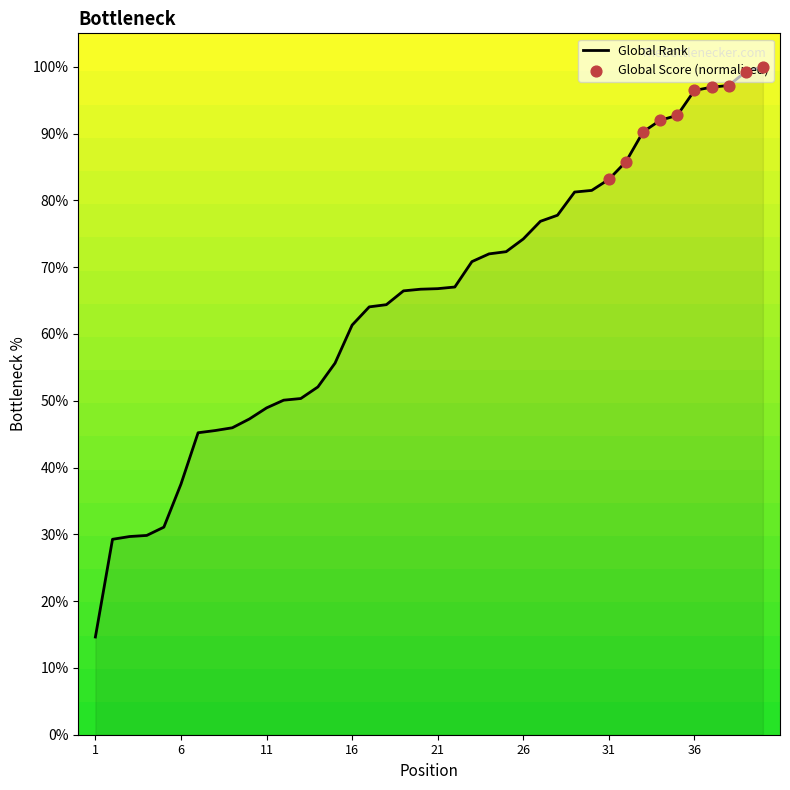

What is the smallest value displayed?

14.6